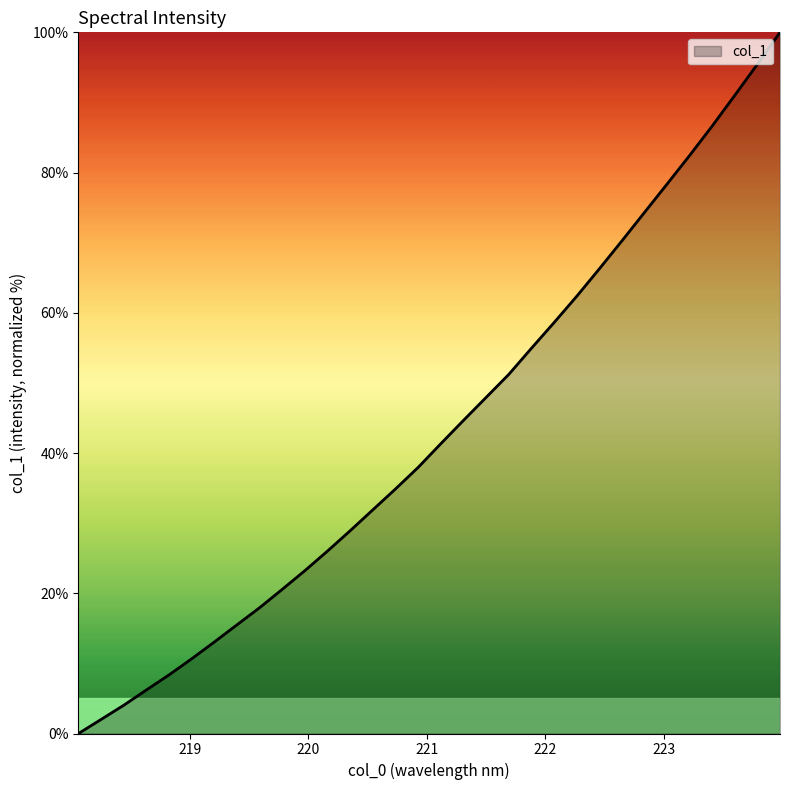

What is the maximum value shown in the chart?

100.0